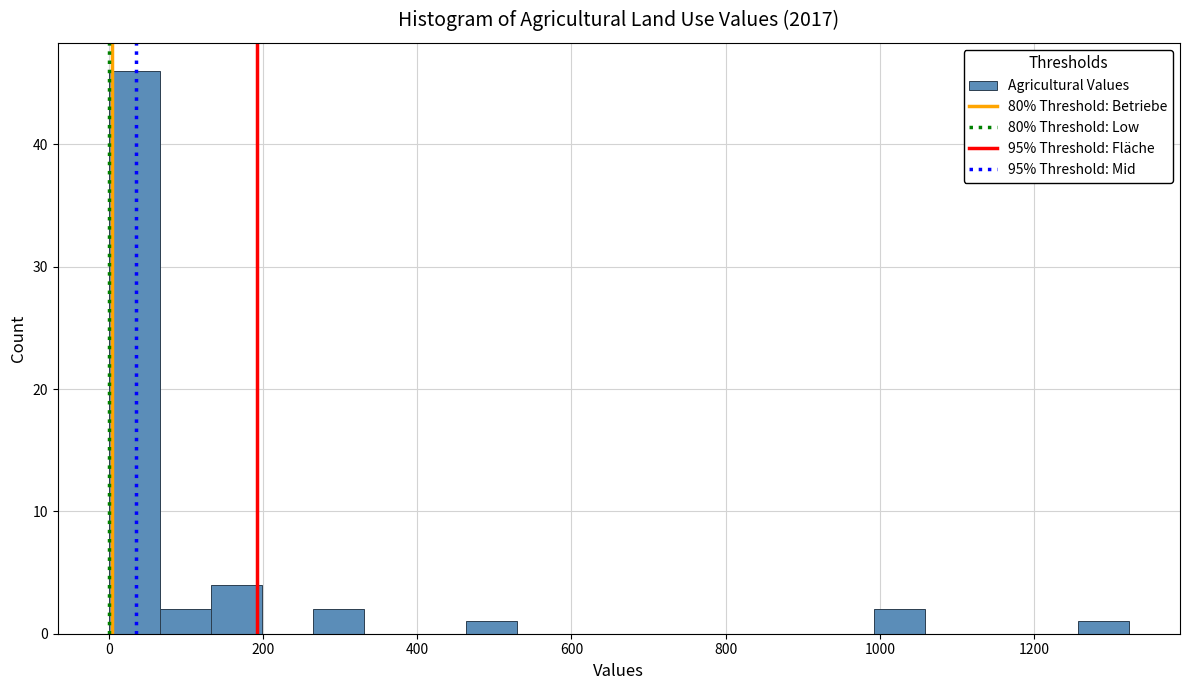

Read against the x-axis, roughly where is the centre of the tallest bar?

40